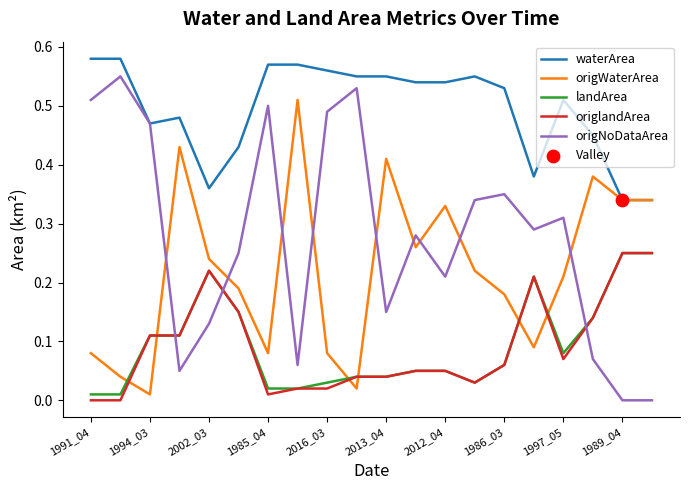

Which series has the largest range (max minus min)?

origNoDataArea